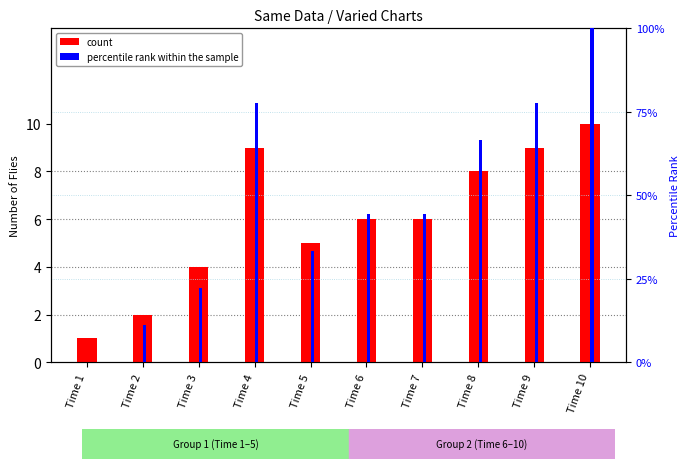

What is the maximum value shown in the chart?

100.0